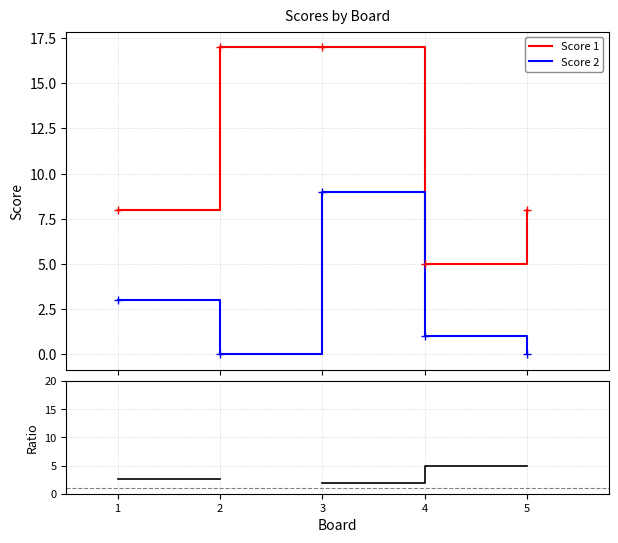

Is it true that Score 2 equals 6.2 at 5?

False